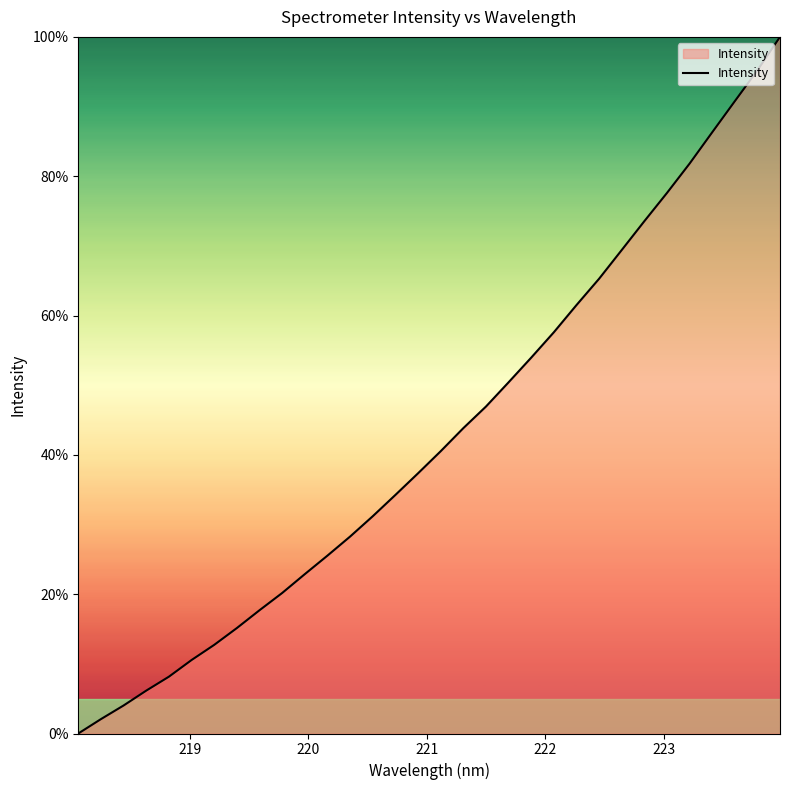

Reading left to right, what are all the values shown in this chart?

0.0	2.1	4.0	6.2	8.2	10.6	12.7	15.1	17.7	20.2	22.9	25.5	28.3	31.2	34.3	37.4	40.5	43.8	46.9	50.4	54.0	57.6	61.5	65.3	69.4	73.5	77.6	81.8	86.3	90.8	95.2	100.0